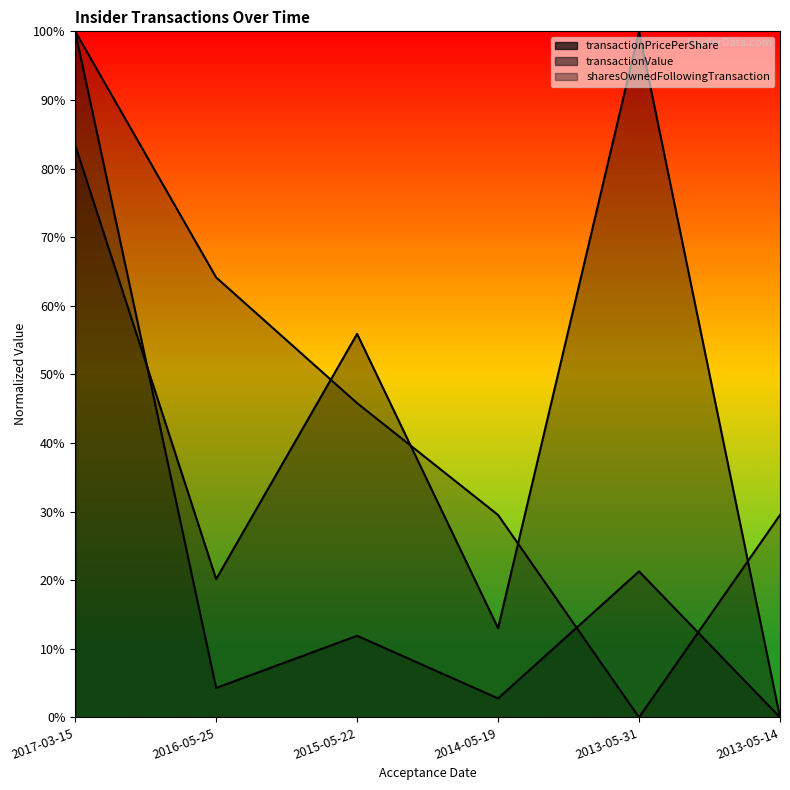

What is the label of the 2nd point from the left?

2016-05-25